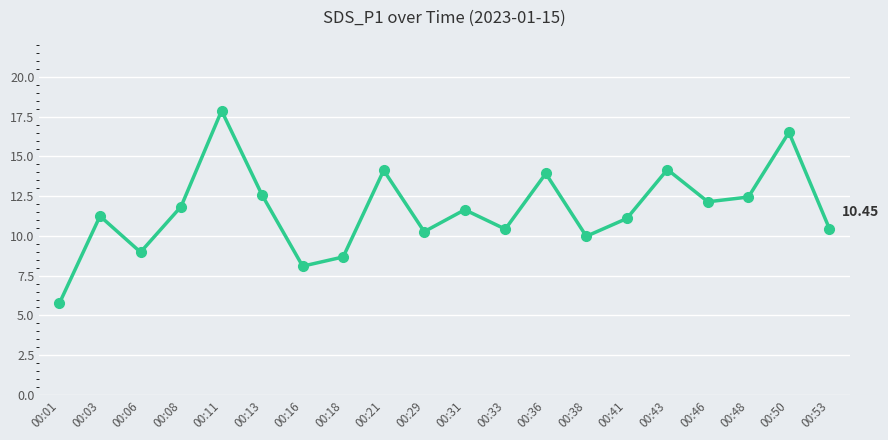

What is the average value?

11.6